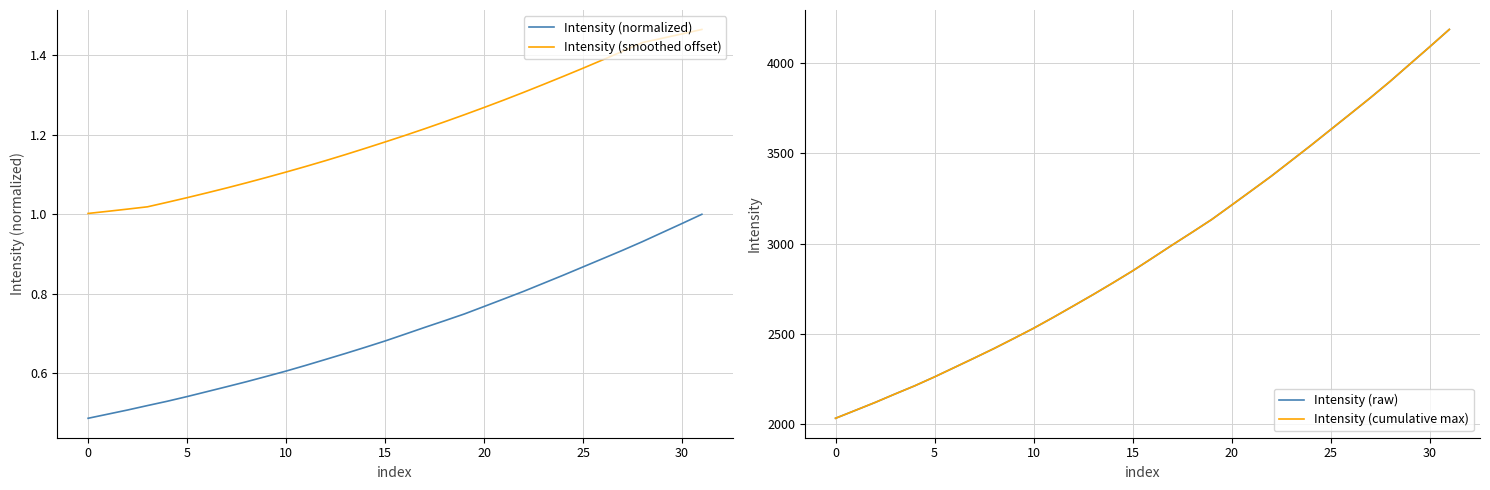

True or false: Intensity (normalized) and Intensity (smoothed offset) intersect in this chart.

False